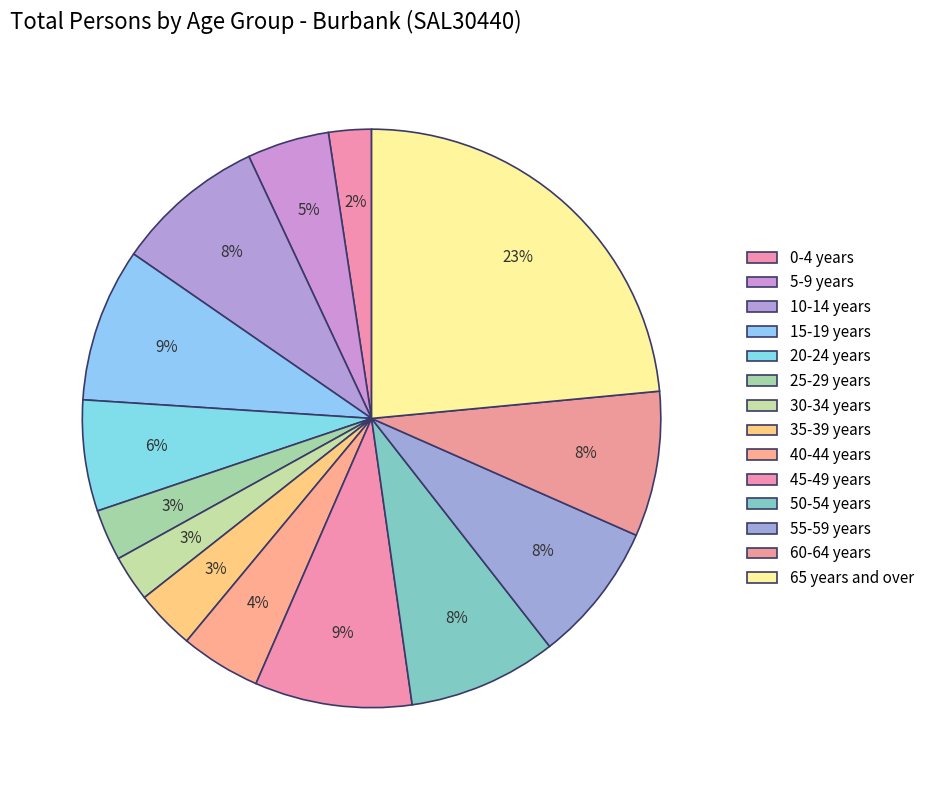

Between 50-54 years and 60-64 years, which is larger?

50-54 years